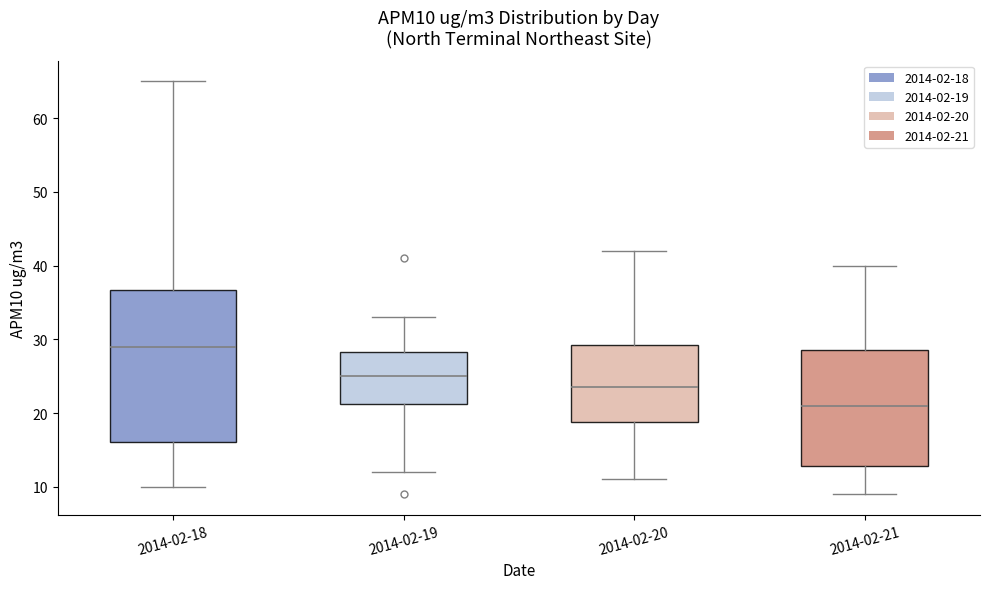

Which box's median line is the lowest?

2014-02-21